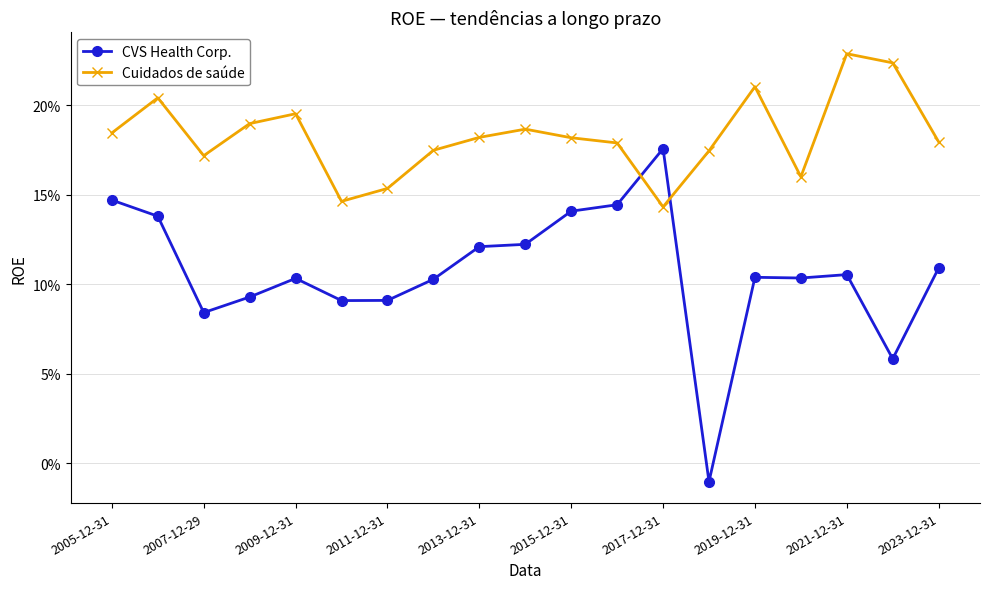

Which series has the largest total across all categories?

Cuidados de saúde